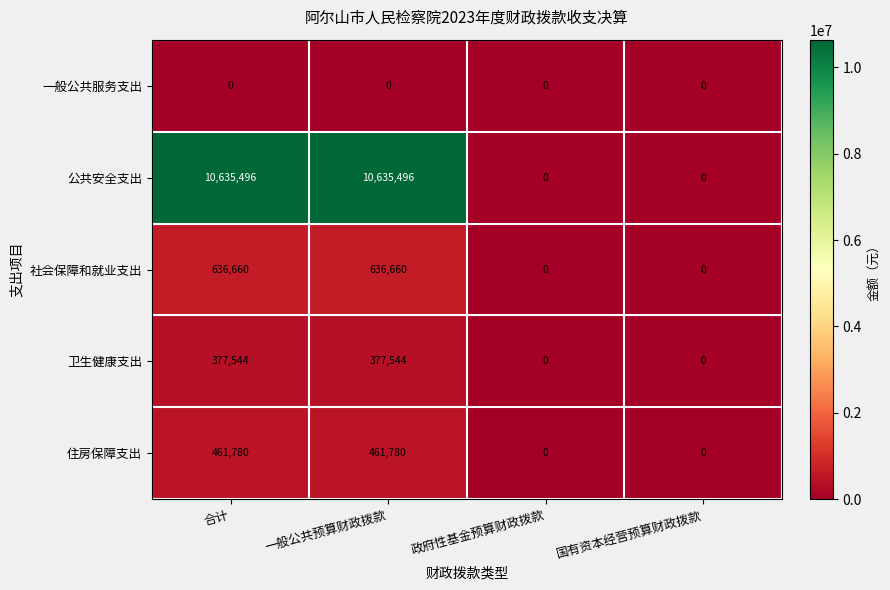

Reading left to right, list all the values displayed in this chart.

一般公共服务支出: 0	0	0	0
公共安全支出: 10635496	10635496	0	0
社会保障和就业支出: 636660	636660	0	0
卫生健康支出: 377544	377544	0	0
住房保障支出: 461780	461780	0	0